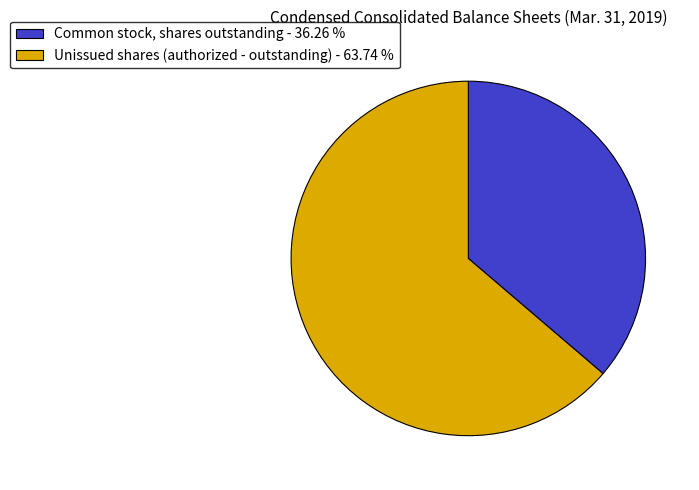

Rank the categories by value from lowest to highest.

Common stock, shares outstanding - 36.26 %, Unissued shares (authorized - outstanding) - 63.74 %